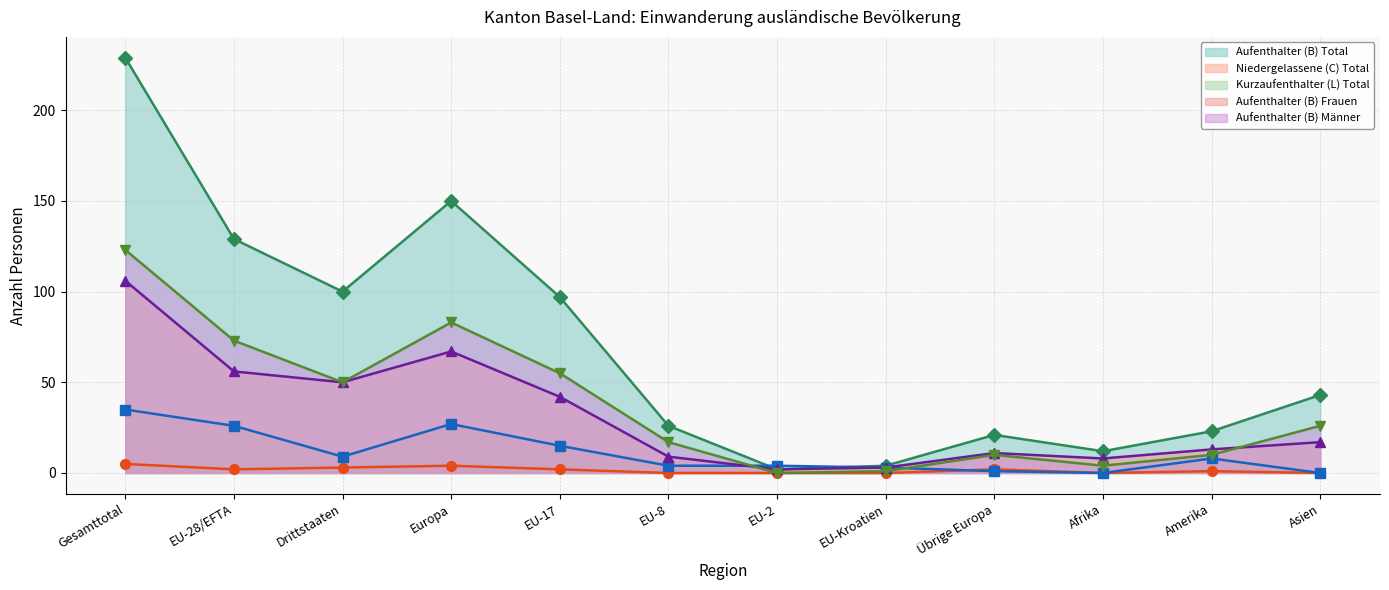

The value of Aufenthalter (B) Frauen (line) at EU-8 is 9. True or false?

True